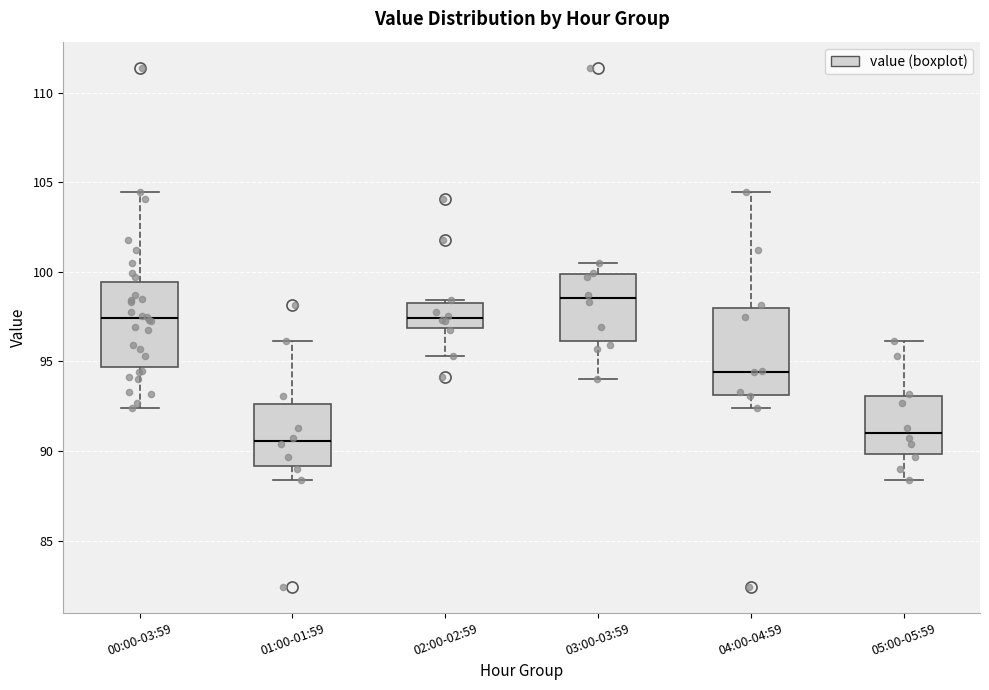

Where does the lower whisker of the box for 00:00-03:59 end on the y-axis? The values are not printed on the chart, so give them approximately, as read against the axis.

92.5